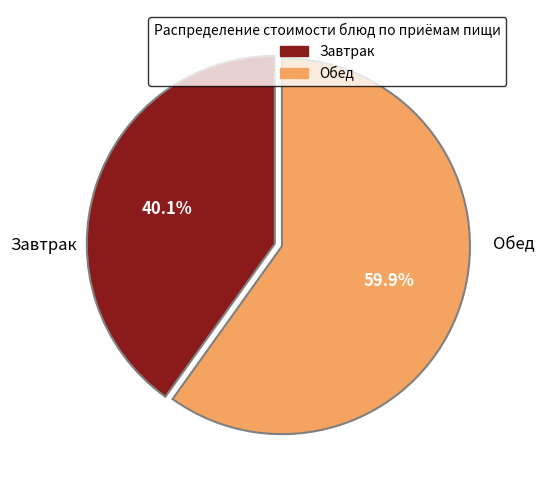

Is there any slice that represents more than half of the pie?

Yes